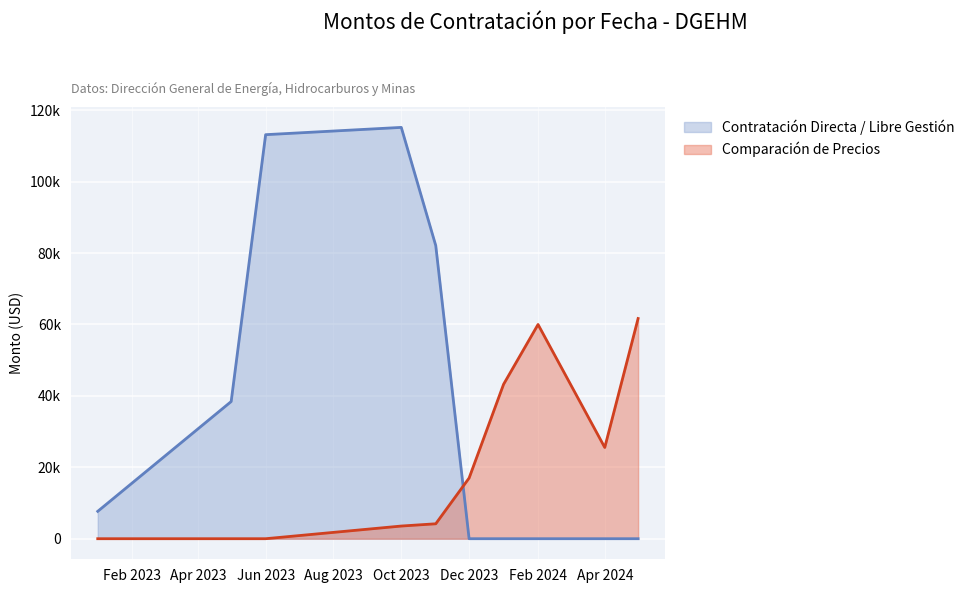

Where does the Contratación Directa / Libre Gestión series first go above 17825?

1